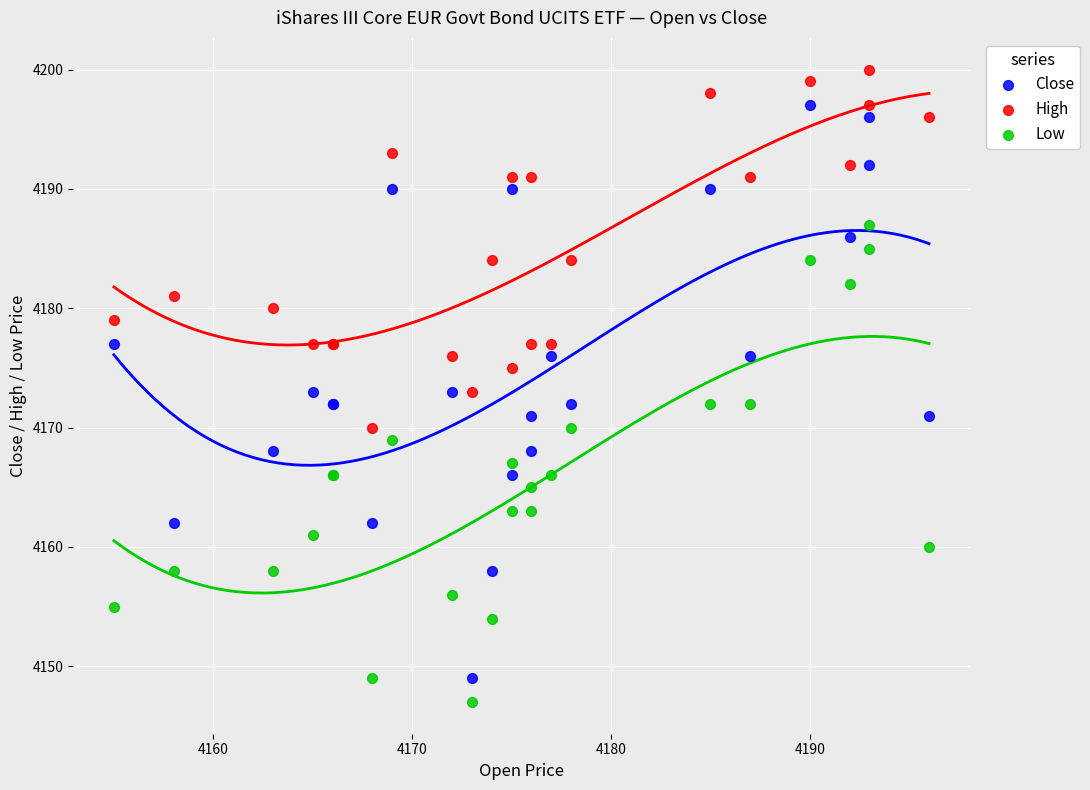

Which series has the largest Y range (max minus min)?

Close